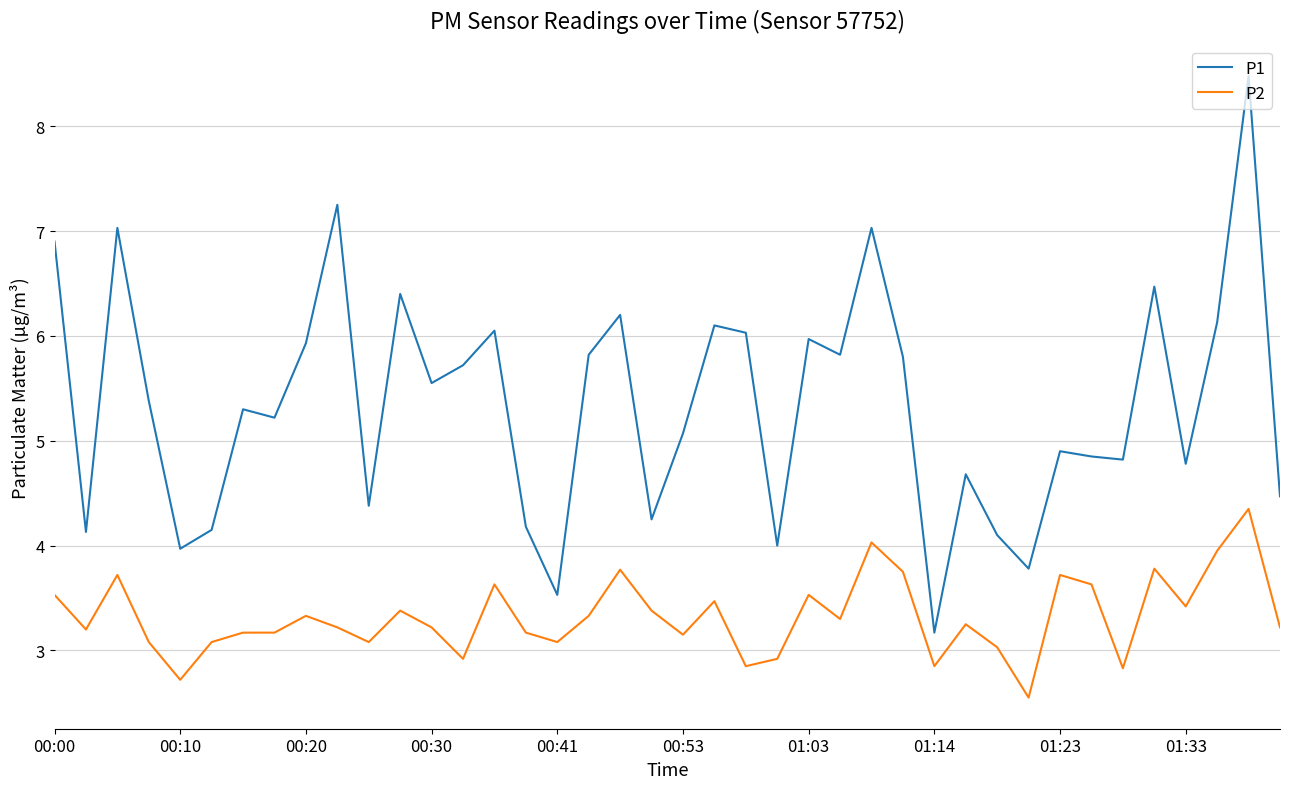

How many values in the P1 series are below 5?

17